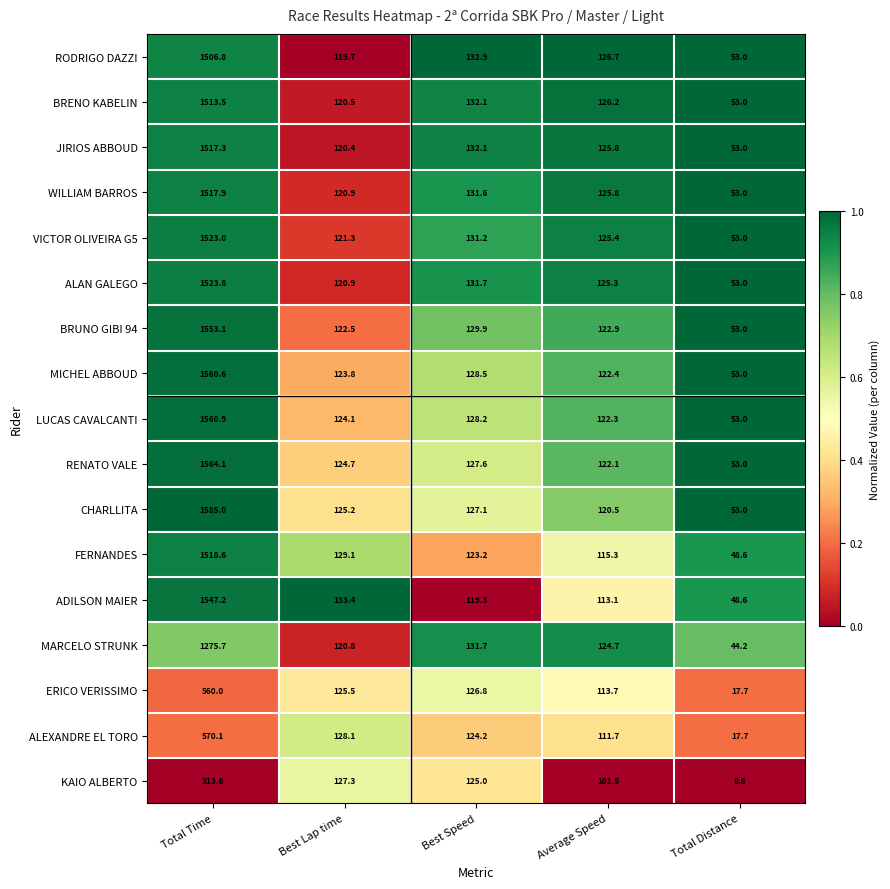

What is the total value across all series at Best Speed?

2183.1